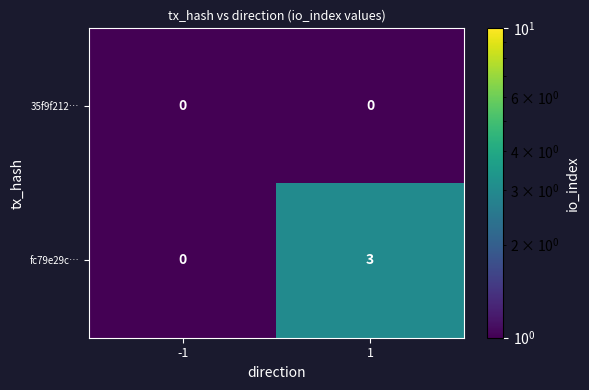

List the series in order of their peak value, lowest first.

35f9f212…, fc79e29c…